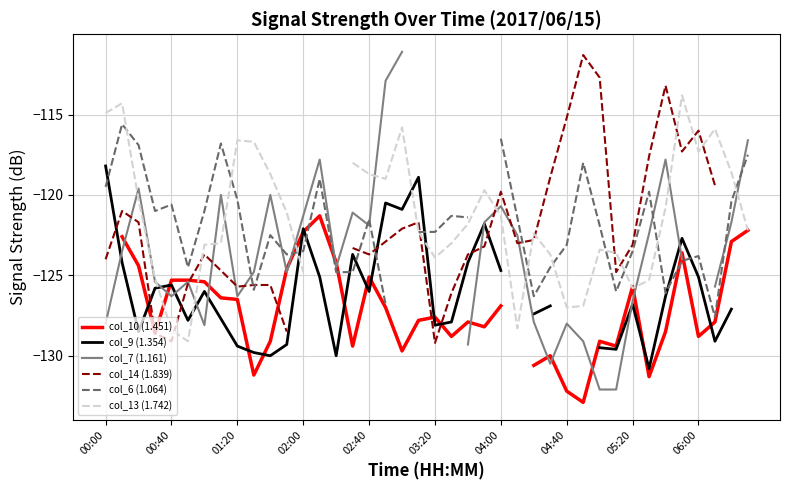

What are all the series names shown in the legend?

col_10 (1.451), col_9 (1.354), col_7 (1.161), col_14 (1.839), col_6 (1.064), col_13 (1.742)